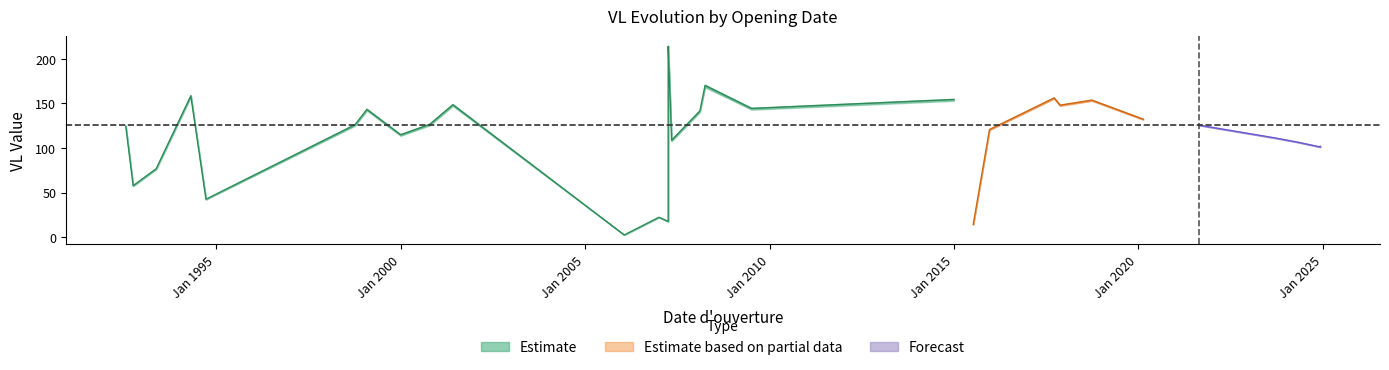

What is the difference between the highest and lowest values at 2007-04-03?

1.0